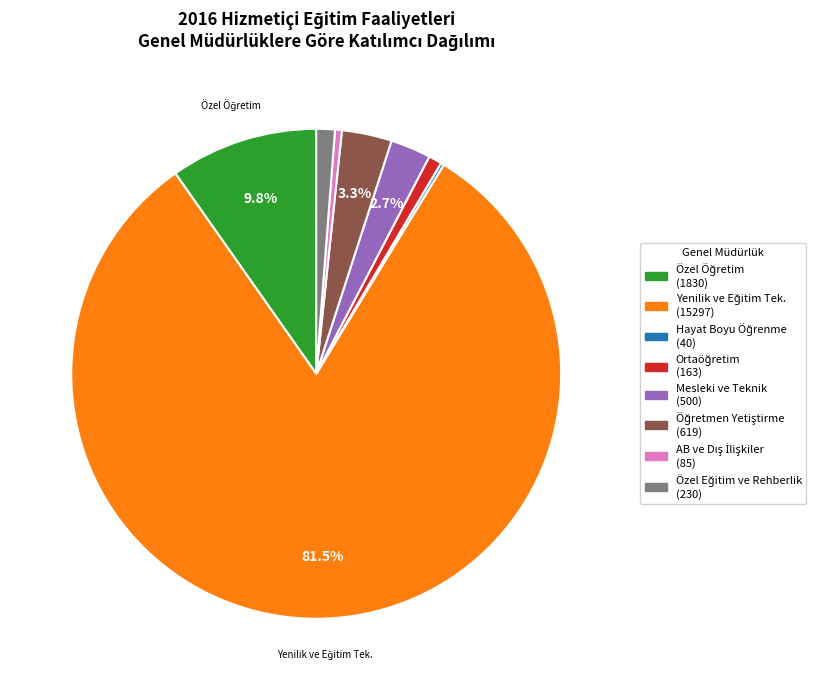

Does any single category account for the majority?

Yes